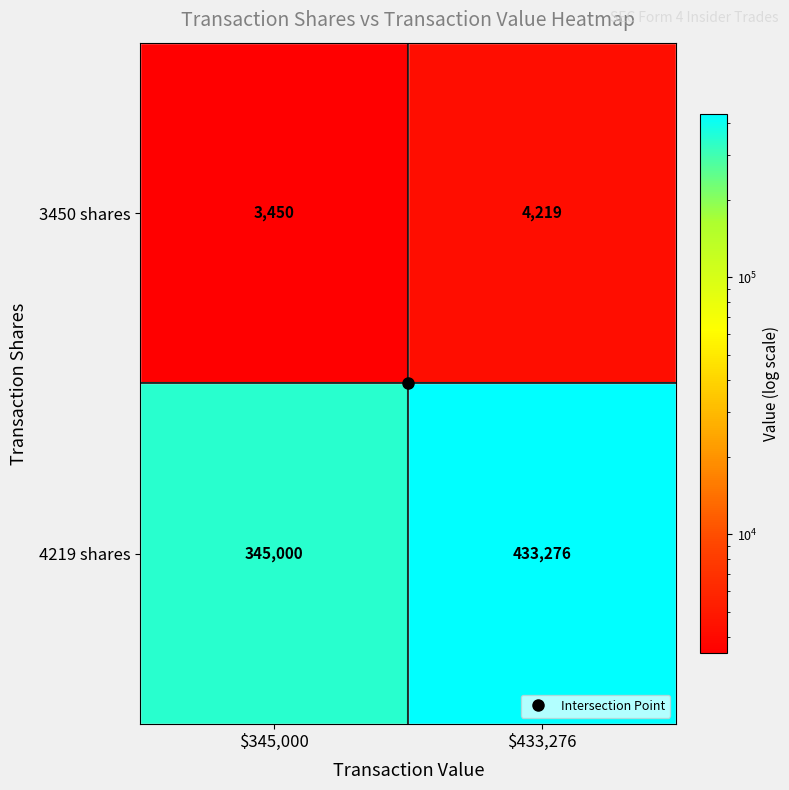

What is the sum of all 3450 shares values?

7669